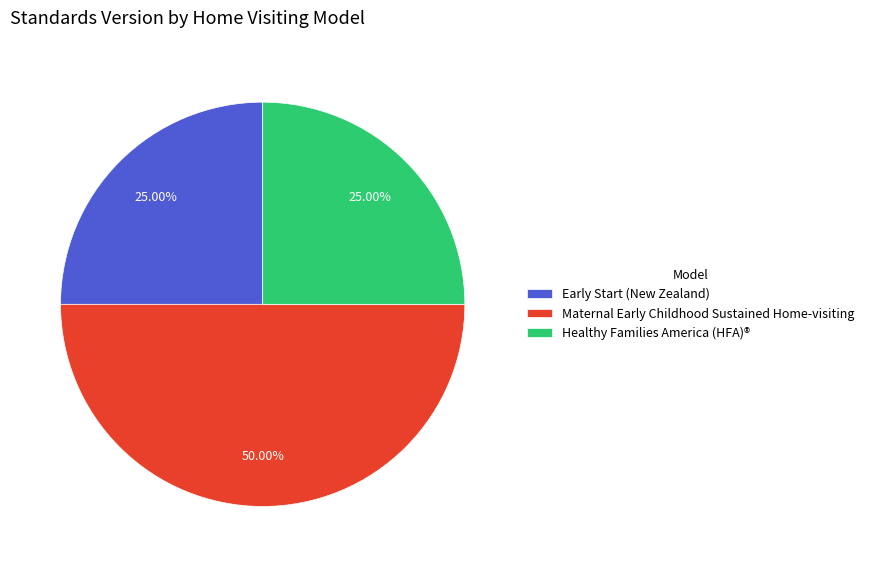

Does Early Start (New Zealand) represent more than half of the total?

No